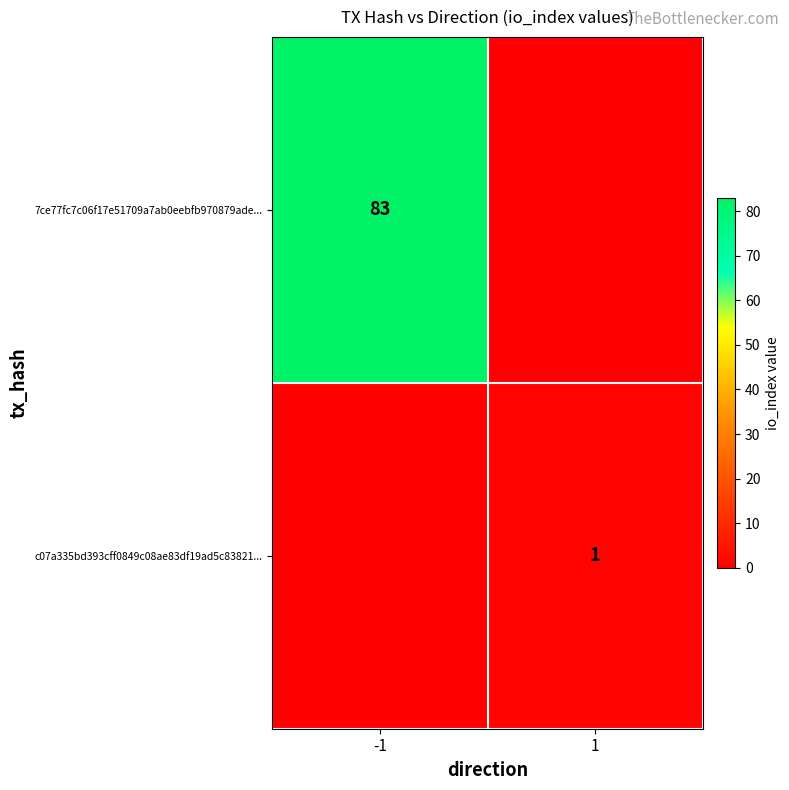

Is the value of 7ce77fc7c06f17e51709a7ab0eebfb970879ade... at -1 greater than the value of c07a335bd393cff0849c08ae83df19ad5c83821... at 1?

Yes